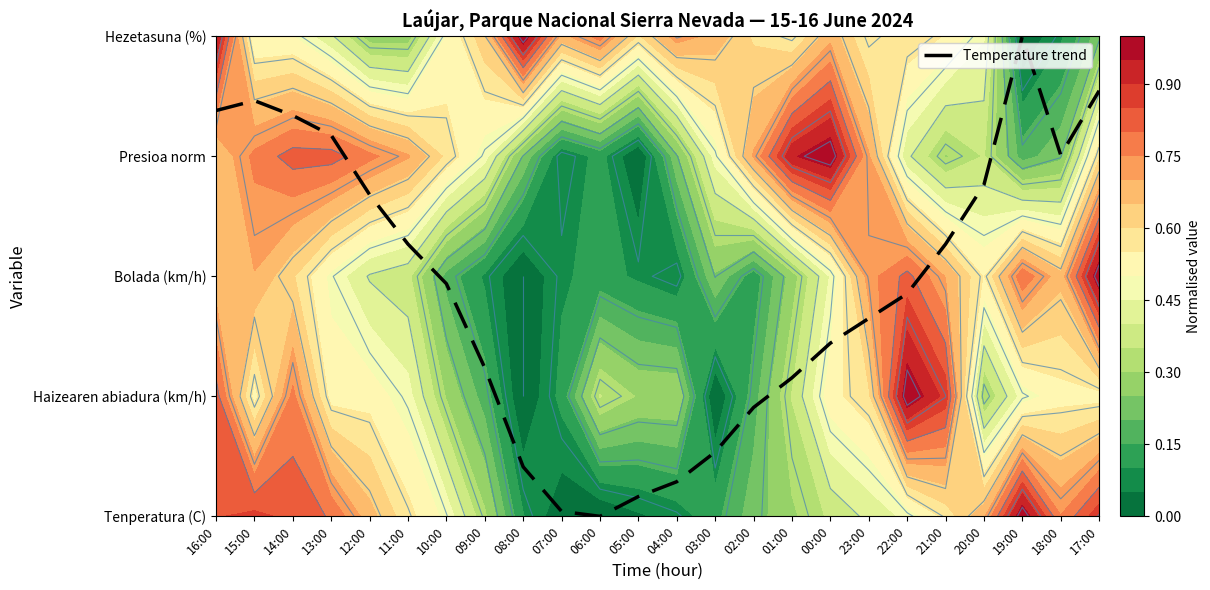

Which label corresponds to the largest value in the chart?

19:00